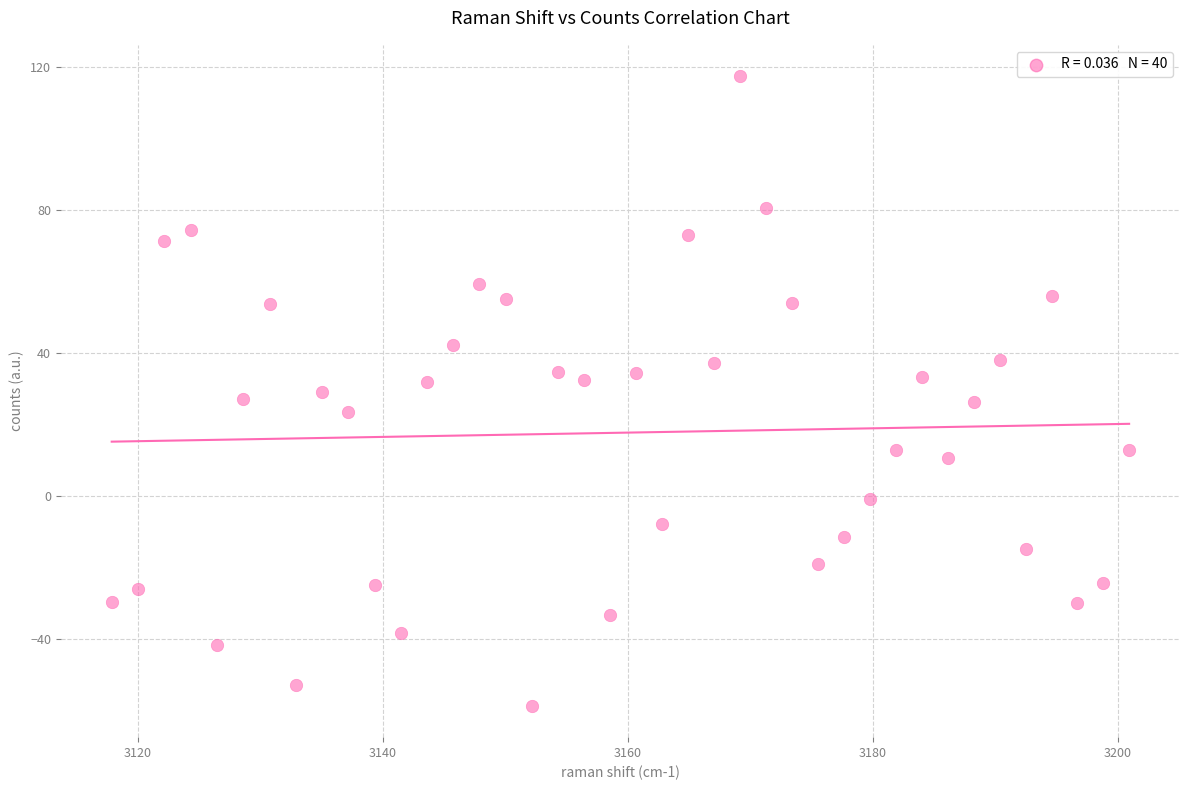

What is the range of Y values (max minus min)?

176.2